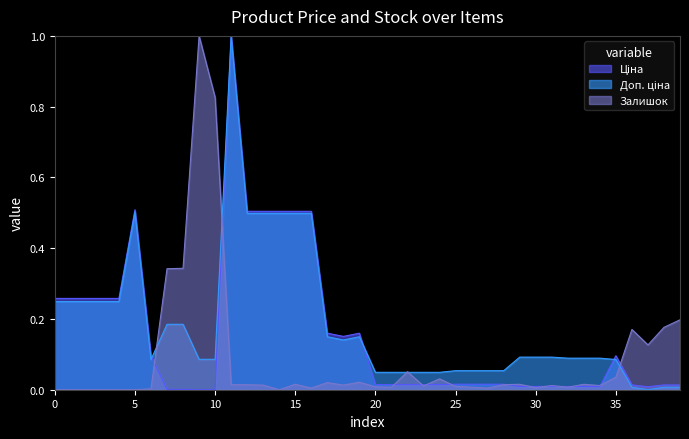

What is the sum of all Ціна values?

6.2